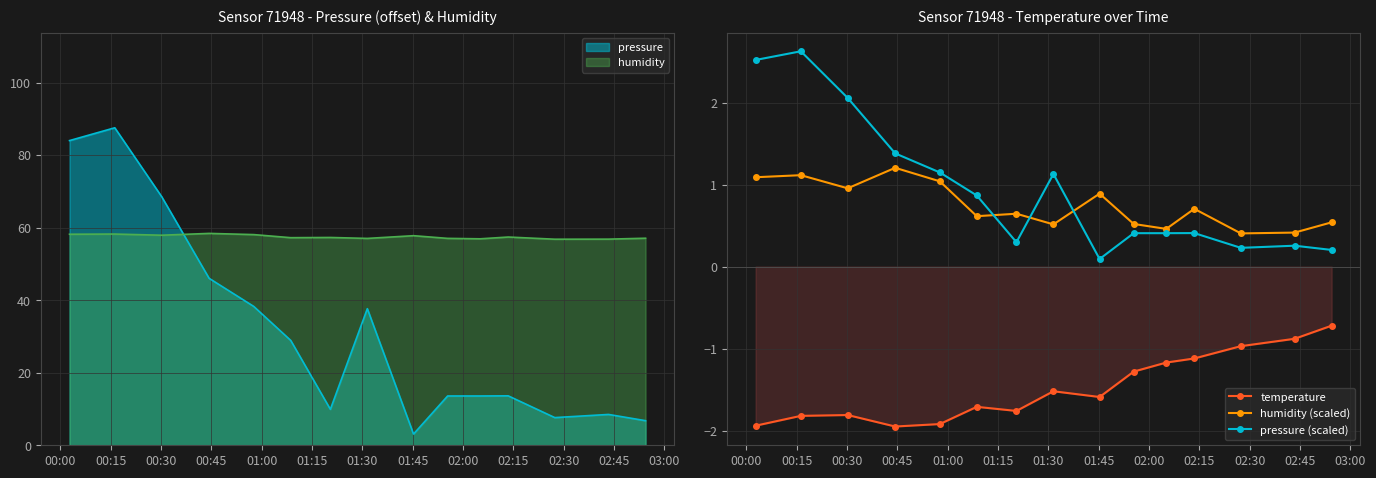

True or false: humidity (scaled) has more than 0 interior local peaks.

True